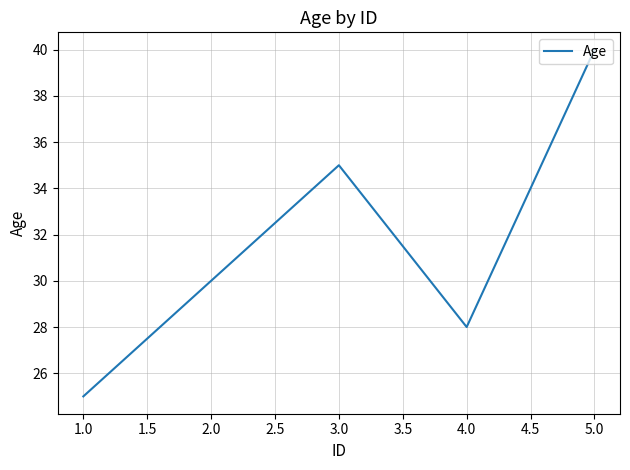

Which category has the highest value across all series?

5.0